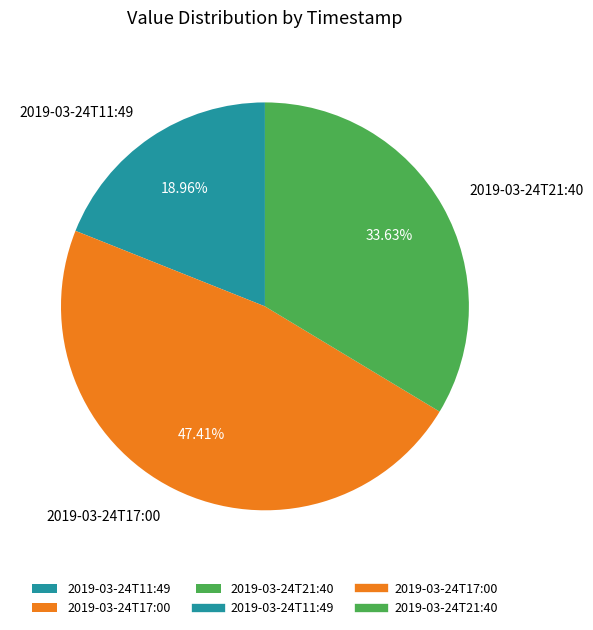

Rank the categories by value from highest to lowest.

2019-03-24T17:00, 2019-03-24T21:40, 2019-03-24T11:49